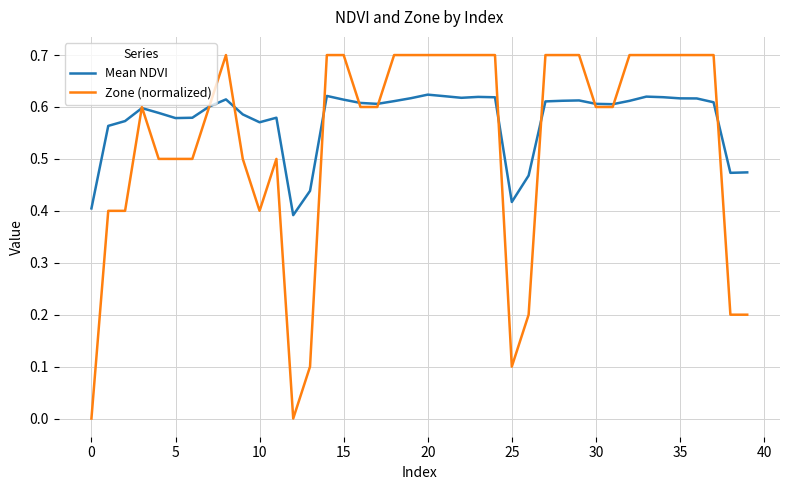

Rank the series by their maximum value, from lowest to highest.

Mean NDVI, Zone (normalized)